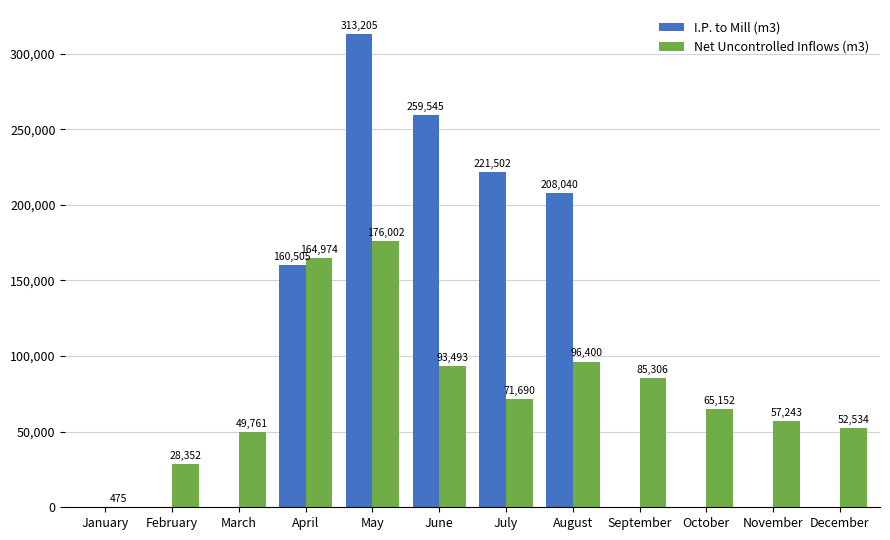

The value of Net Uncontrolled Inflows (m3) at August is 96400. True or false?

True